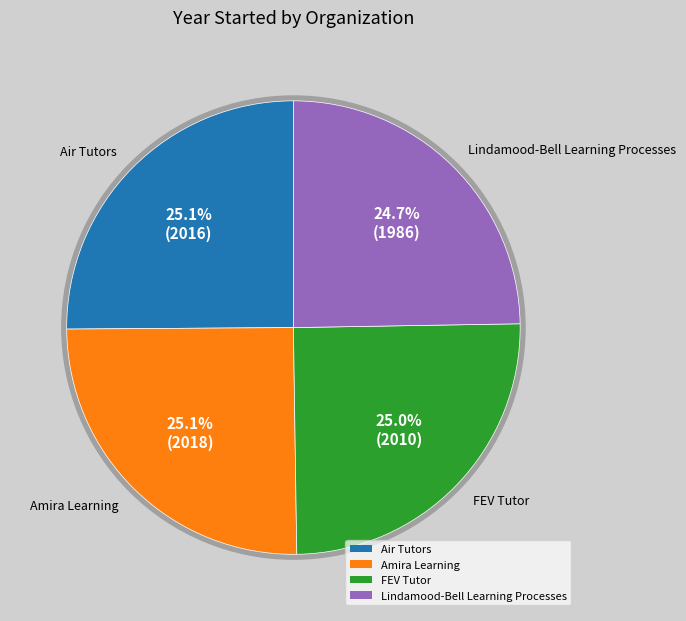

Does any single category account for the majority?

No